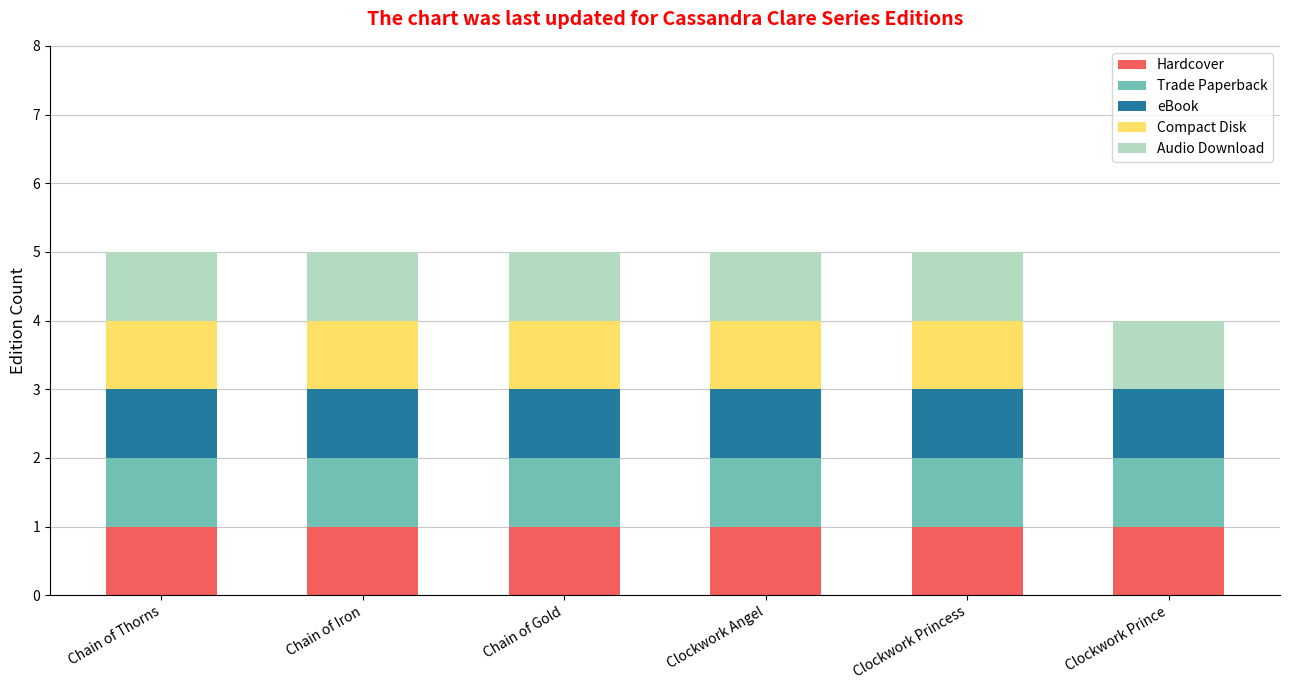

What is the total value across all series at Chain of Gold?

5